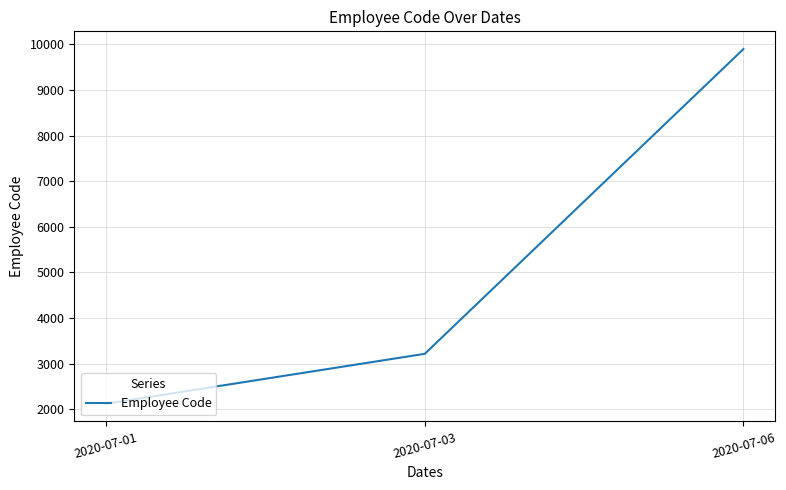

What is the difference between the values at 2020-07-01 and 2020-07-03?

1094